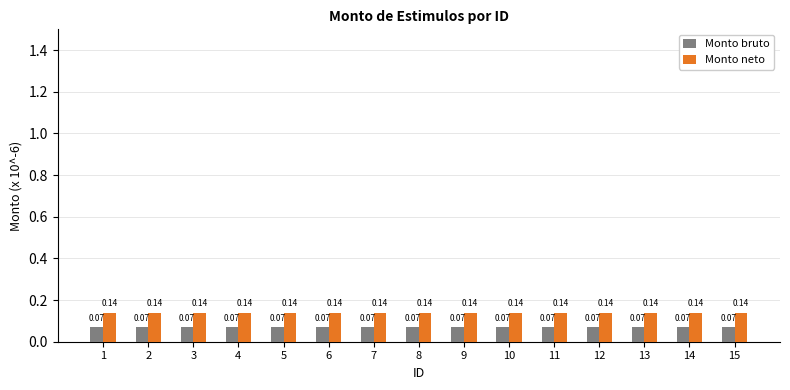

Reading left to right, what are all the values shown in this chart?

Monto bruto: 1=0.1	2=0.1	3=0.1	4=0.1	5=0.1	6=0.1	7=0.1	8=0.1	9=0.1	10=0.1	11=0.1	12=0.1	13=0.1	14=0.1	15=0.1
Monto neto: 1=0.1	2=0.1	3=0.1	4=0.1	5=0.1	6=0.1	7=0.1	8=0.1	9=0.1	10=0.1	11=0.1	12=0.1	13=0.1	14=0.1	15=0.1